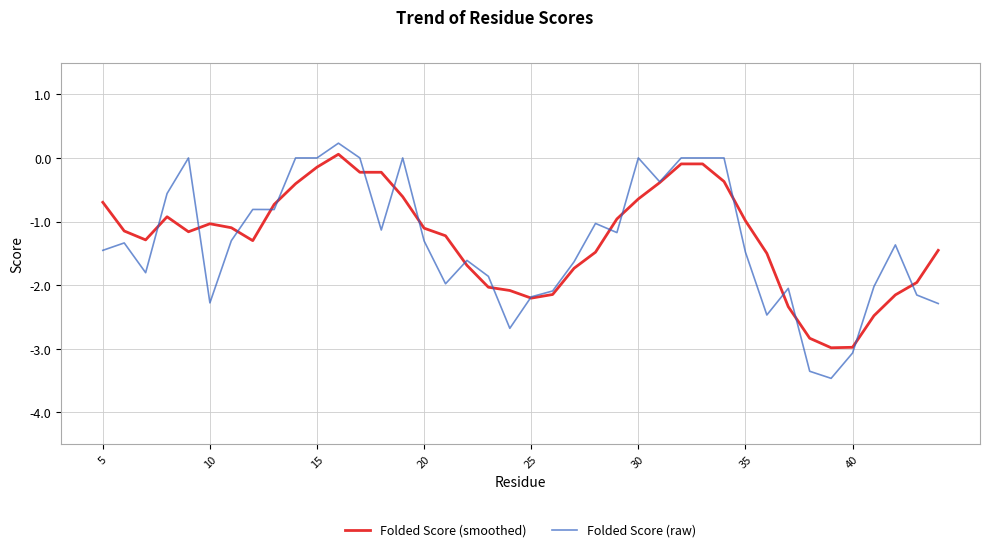

How many negative values does the Folded Score (smoothed) series have?

39